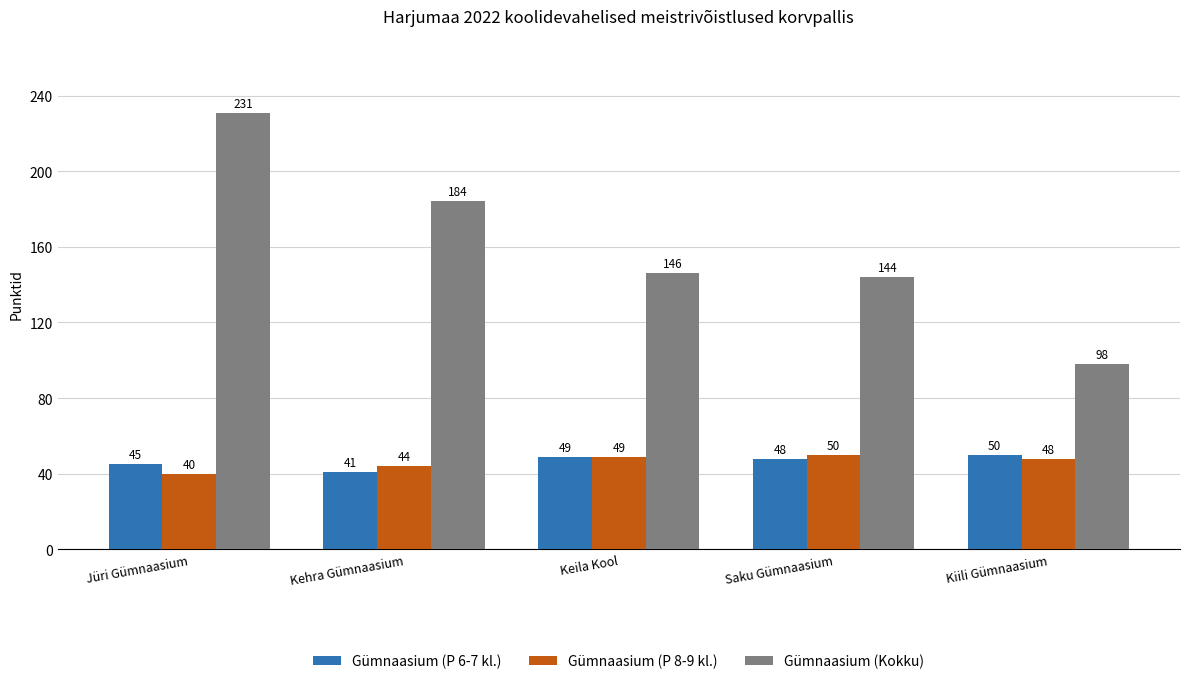

What is the total value across all series at Saku Gümnaasium?

242